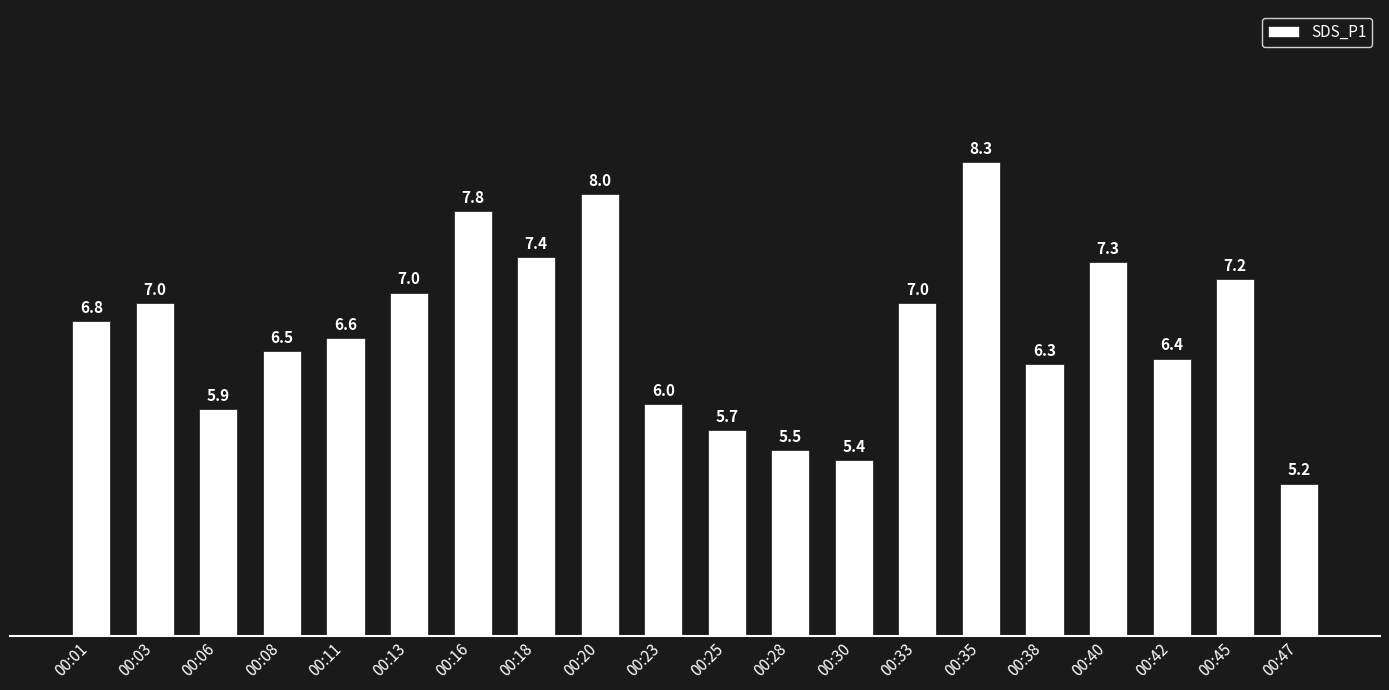

What is the minimum value shown in the chart?

5.2